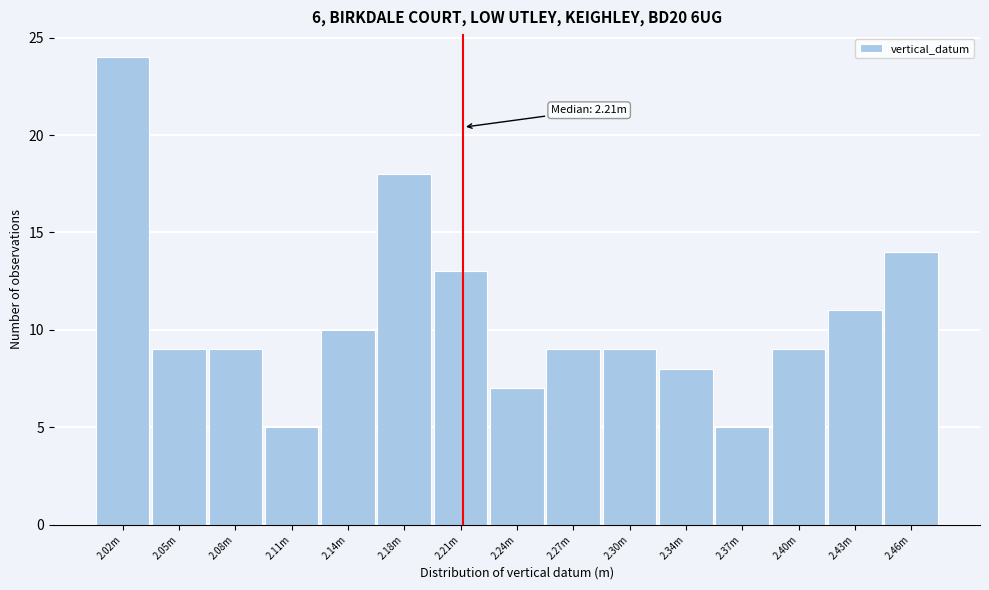

Reading right to left, what are all the values shown in this chart?

14	11	9	5	8	9	9	7	13	18	10	5	9	9	24